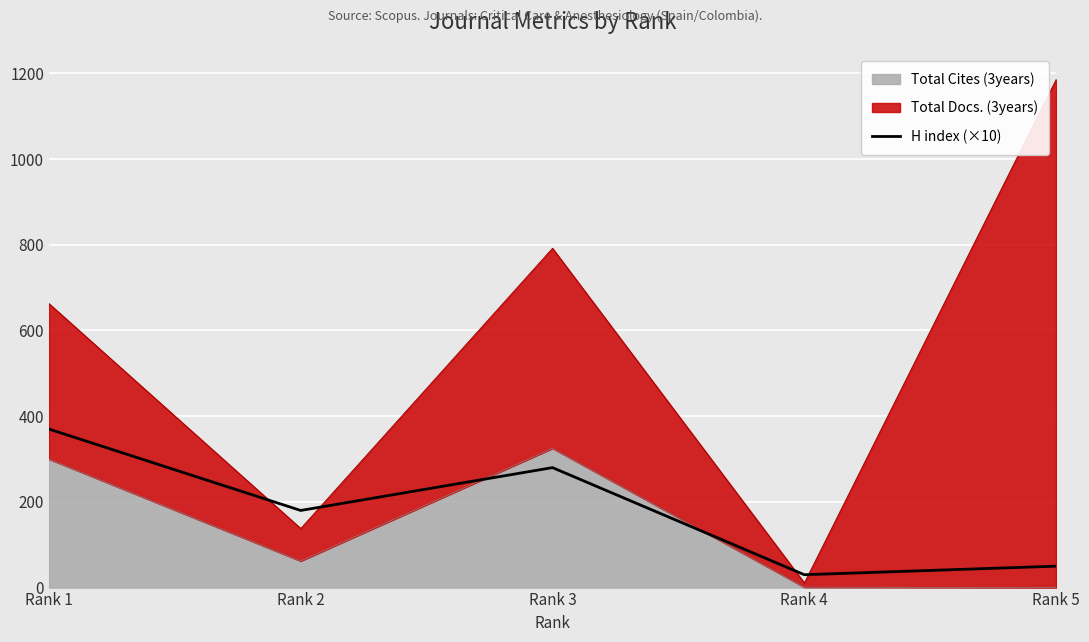

Is it true that the value at Rank 2 is 100?

False